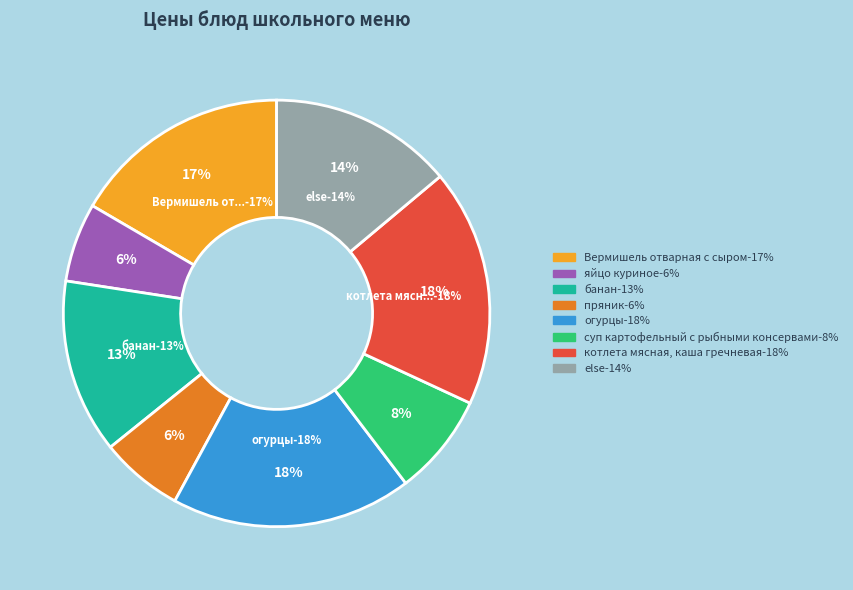

To the nearest percent, what percentage of the pie is котлета мясная, каша гречневая?

18%